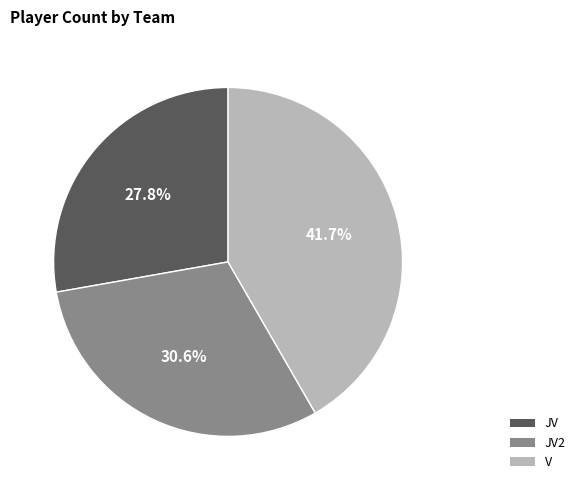

How many segments does this pie chart have?

3